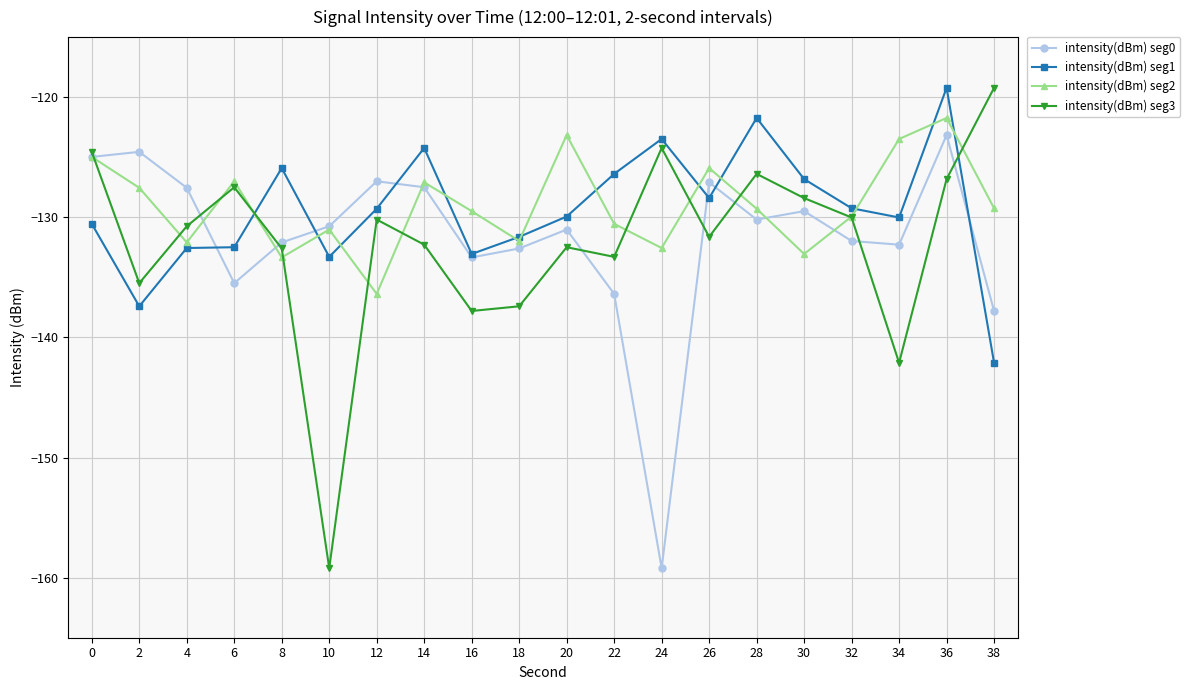

Is the value of intensity(dBm) seg3 at 2 greater than the value of intensity(dBm) seg2 at 0?

No